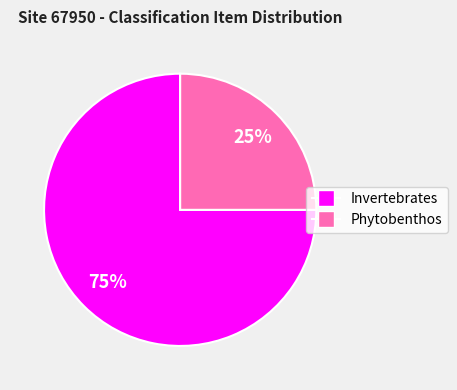

To the nearest percent, what is the average slice percentage?

50%